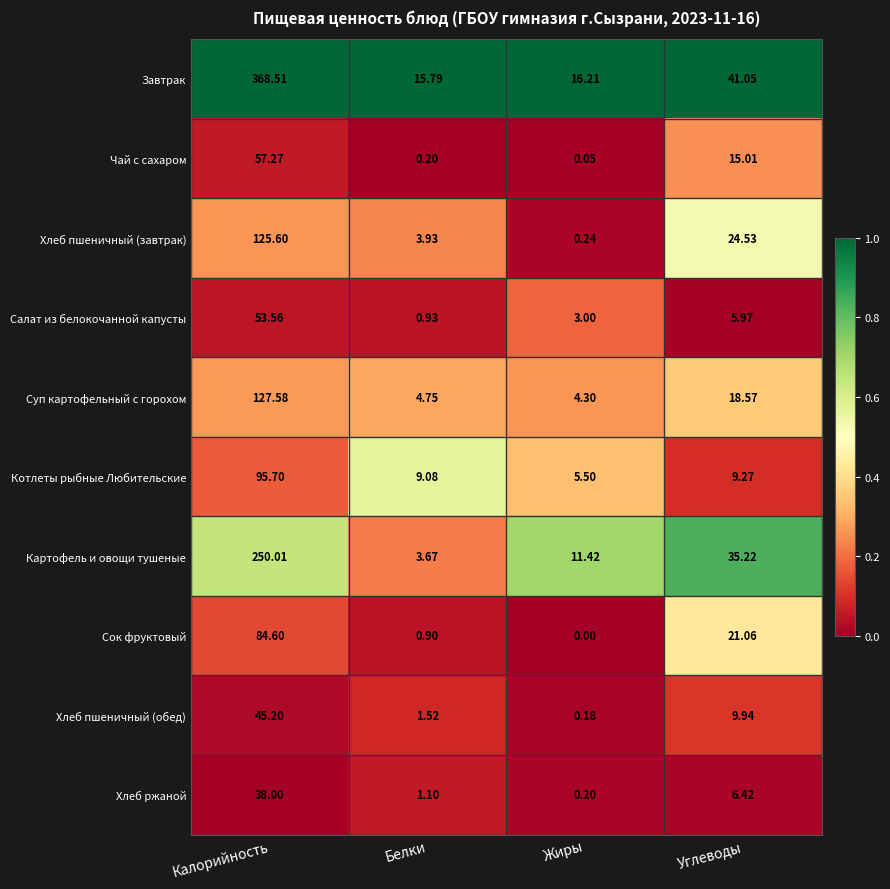

Between Белки and Углеводы, which series saw the biggest shift?

Картофель и овощи тушеные